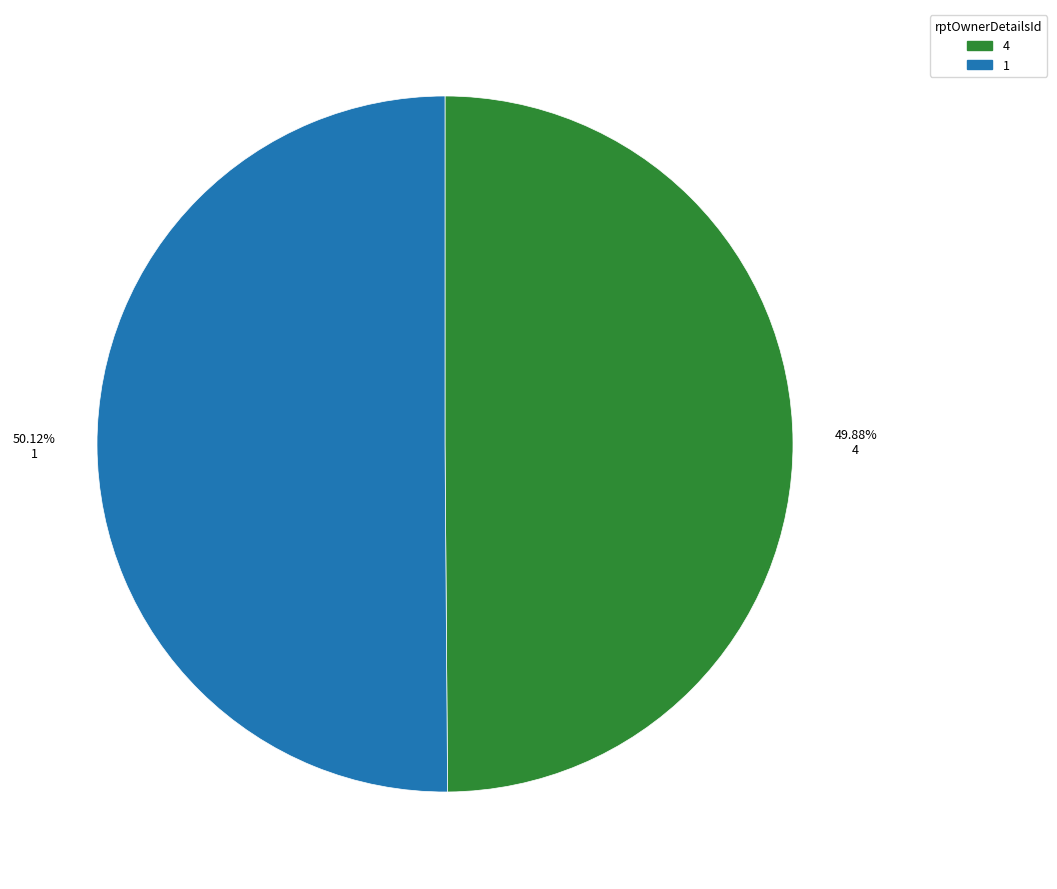

Is there a majority slice in this chart?

Yes